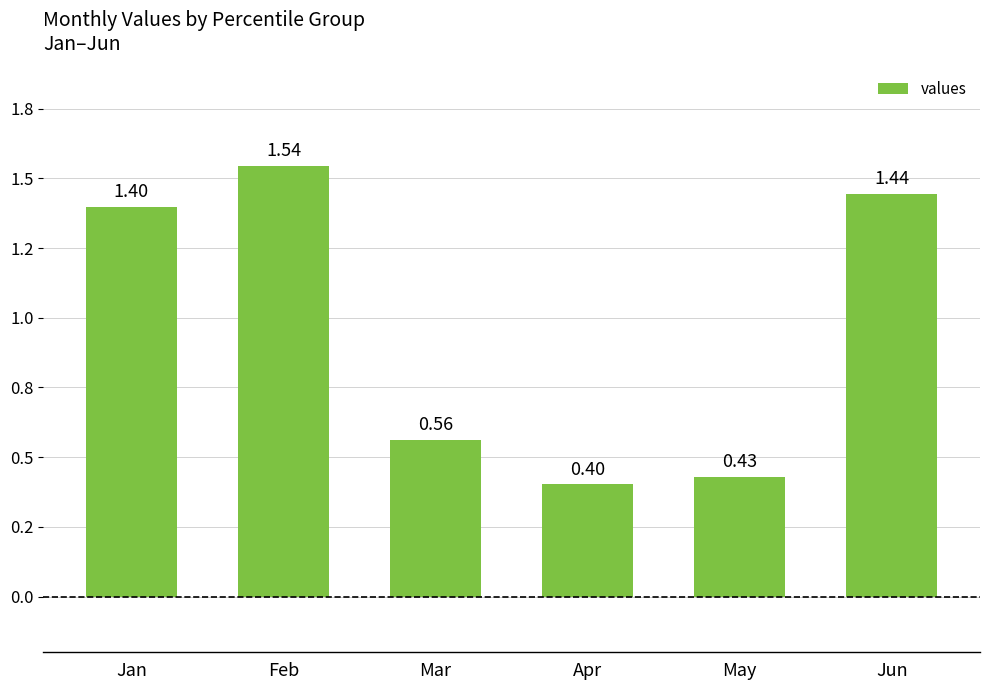

What is the sum of the values at Mar and Jan?

2.0